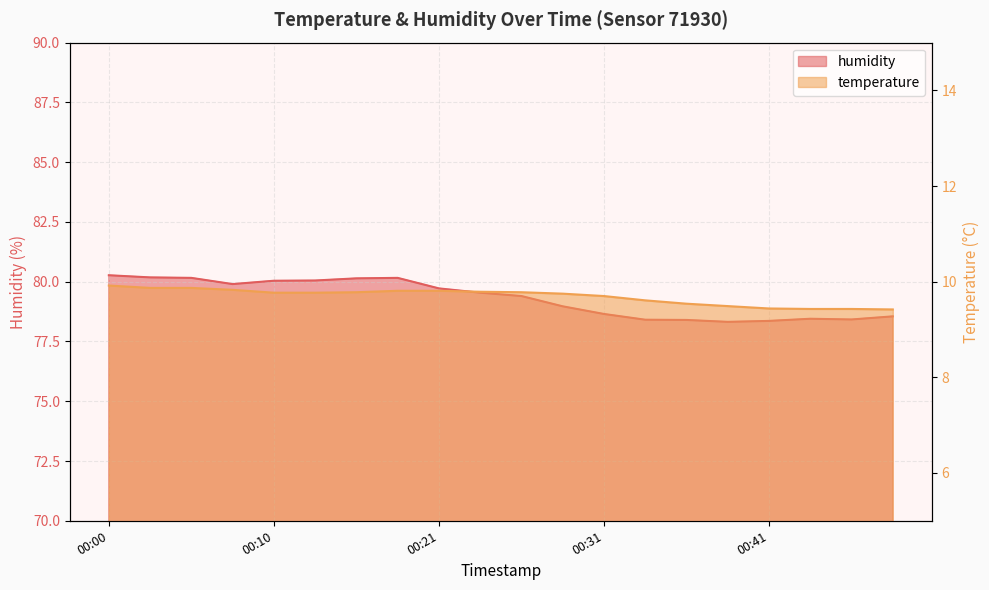

Rank the series at 00:34 from lowest to highest value.

temperature, humidity